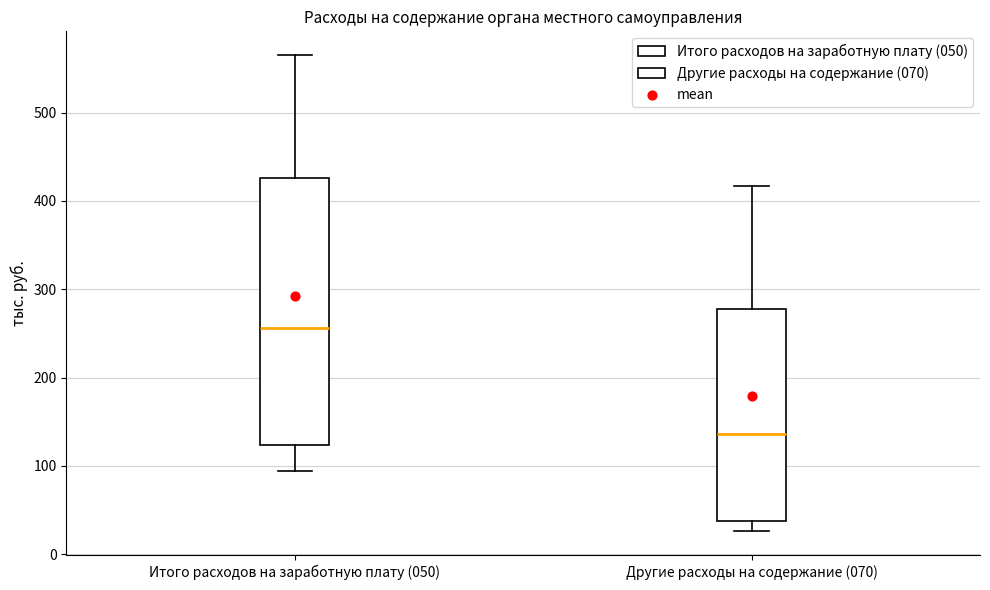

Which box's median line is the lowest?

Другие расходы на содержание (070)